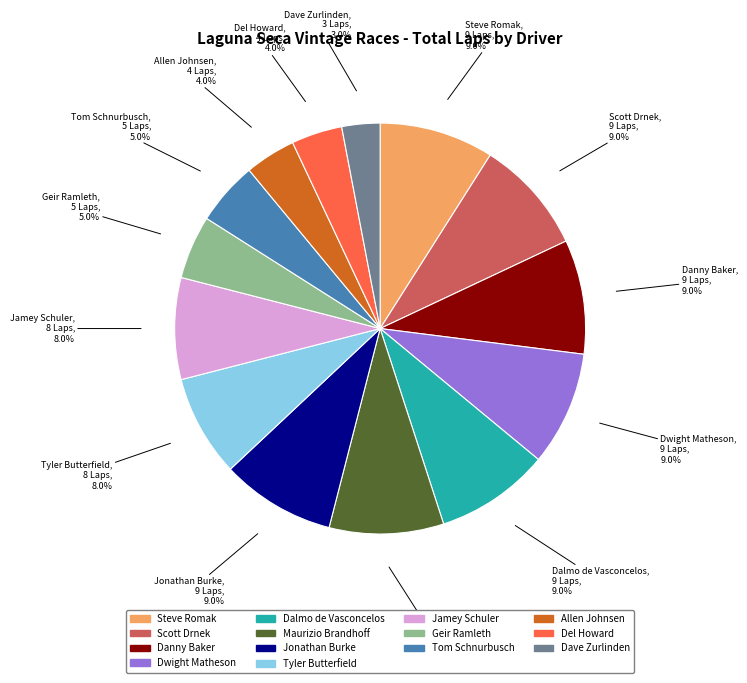

The Dave Zurlinden slice represents 3% of the pie. True or false?

True